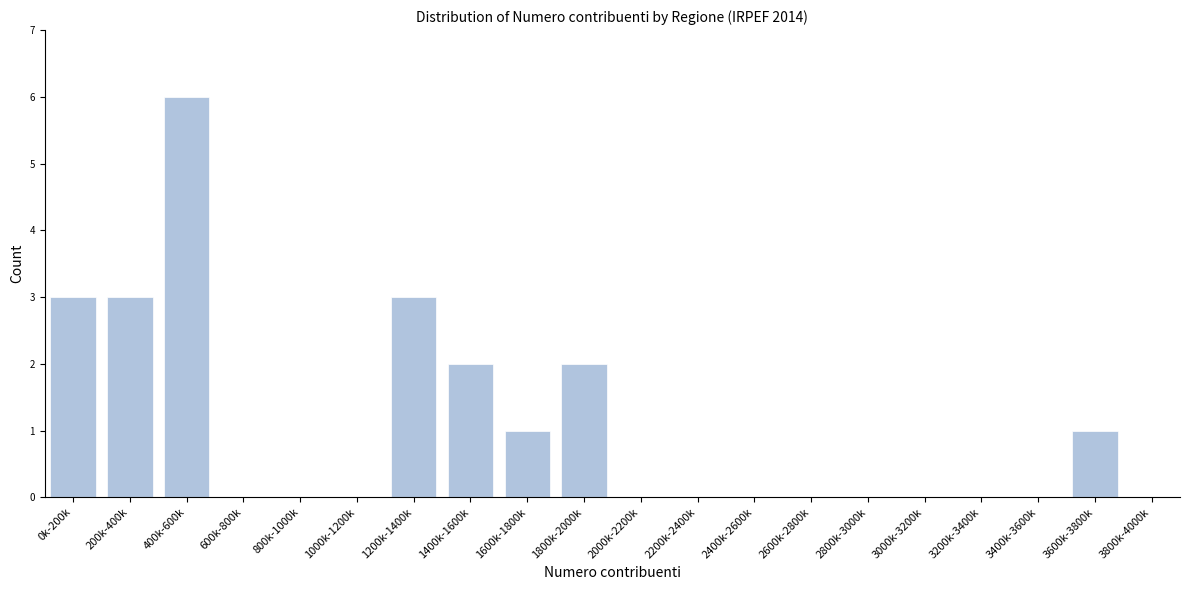

Reading left to right, what are all the values shown in this chart?

0k-200k=3	200k-400k=3	400k-600k=6	600k-800k=0	800k-1000k=0	1000k-1200k=0	1200k-1400k=3	1400k-1600k=2	1600k-1800k=1	1800k-2000k=2	2000k-2200k=0	2200k-2400k=0	2400k-2600k=0	2600k-2800k=0	2800k-3000k=0	3000k-3200k=0	3200k-3400k=0	3400k-3600k=0	3600k-3800k=1	3800k-4000k=0